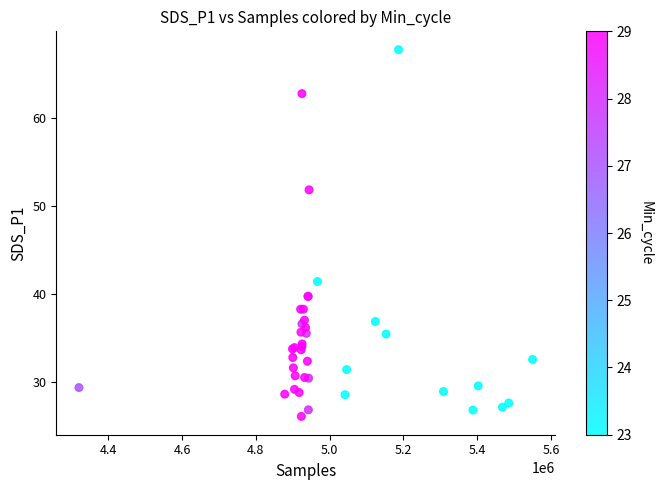

What Y value in the scatter plot is closest to 46?

41.4